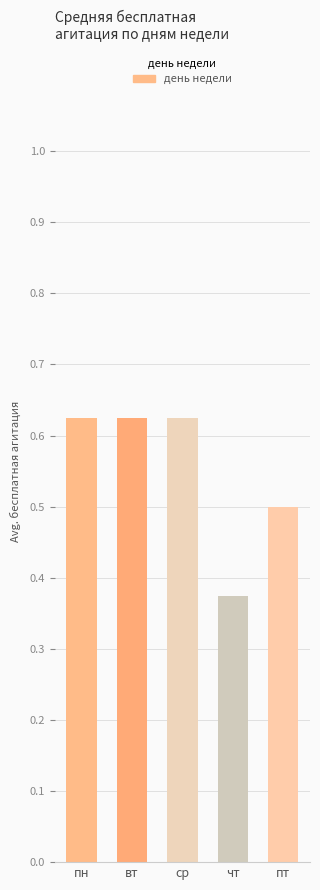

Which category has the lowest value across all series?

чт